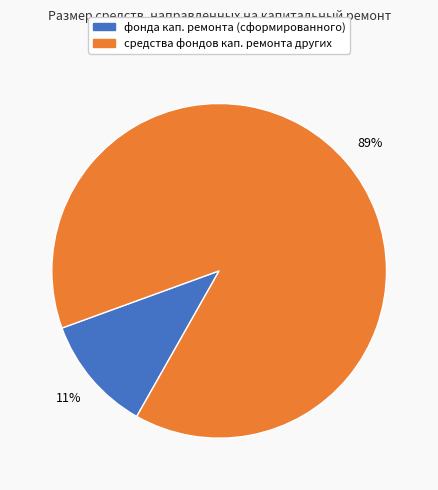

To the nearest percent, what is the average slice percentage?

50%